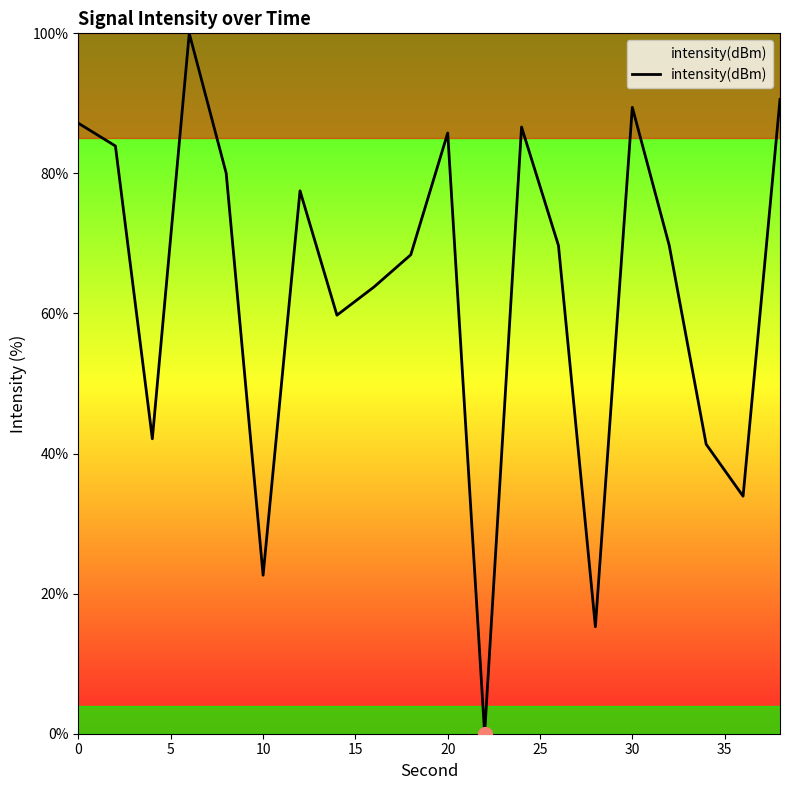

What is the sum of all values?

1267.6